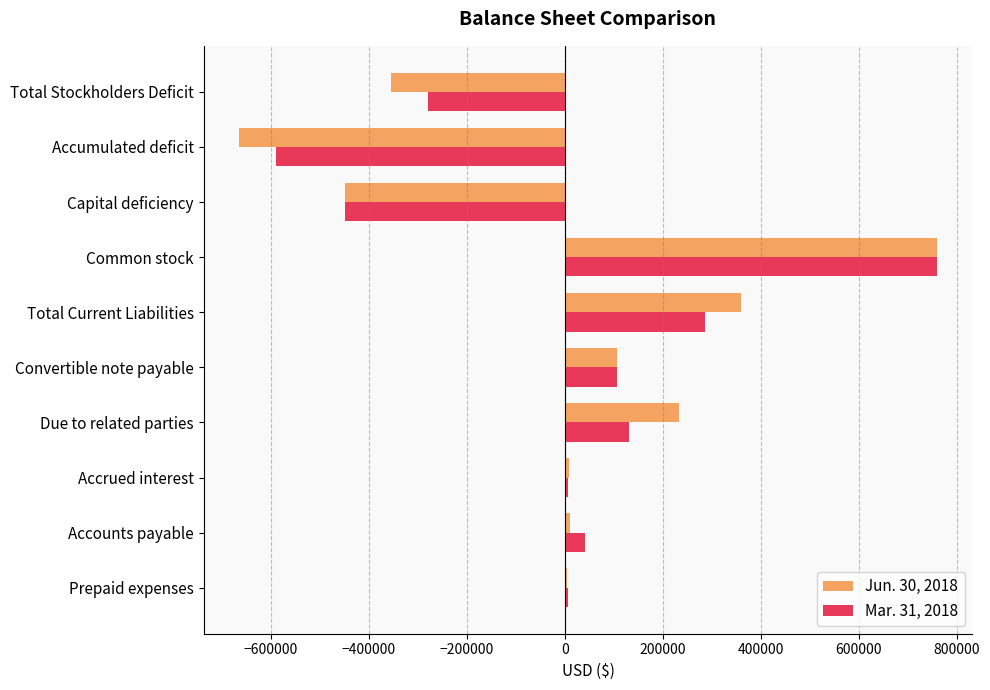

Is it true that Jun. 30, 2018 equals 632011 at Total Current Liabilities?

False